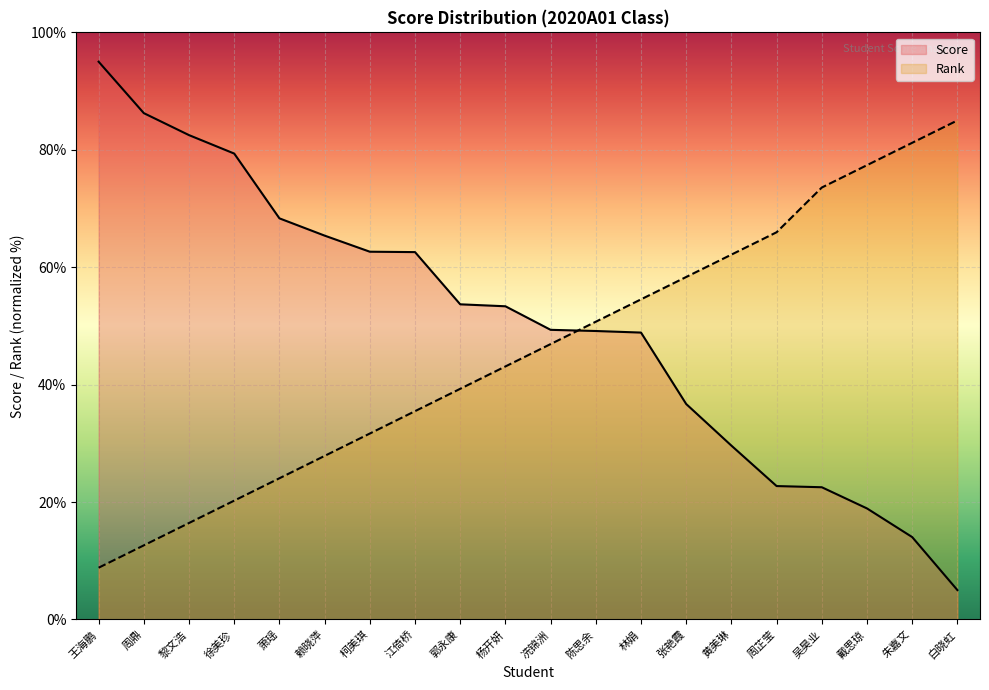

Which has a higher value, 林娟 or 周芷莹?

林娟